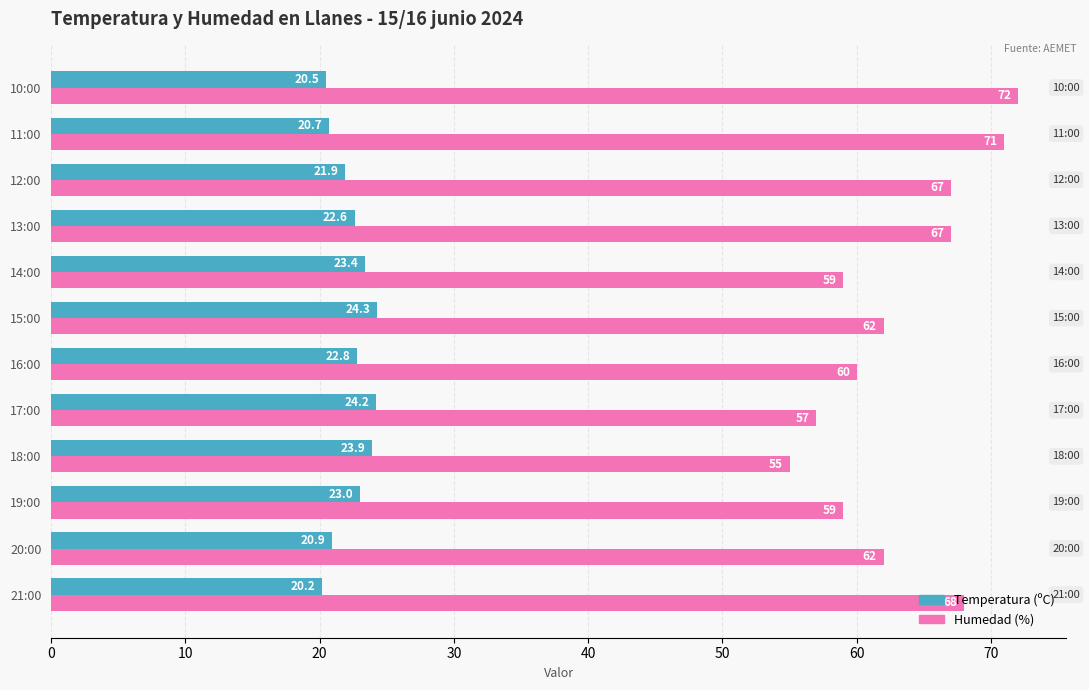

List the series in order of their overall mean, highest first.

Humedad (%), Temperatura (ºC)